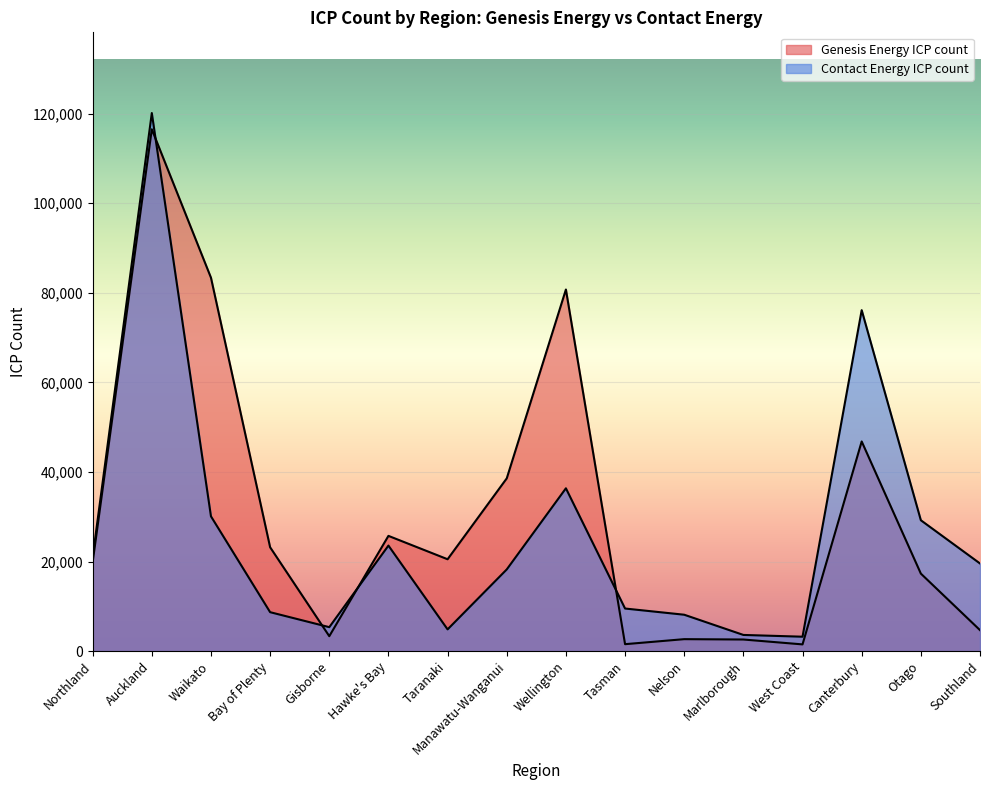

What is the lowest value of the Contact Energy ICP count series?

3217